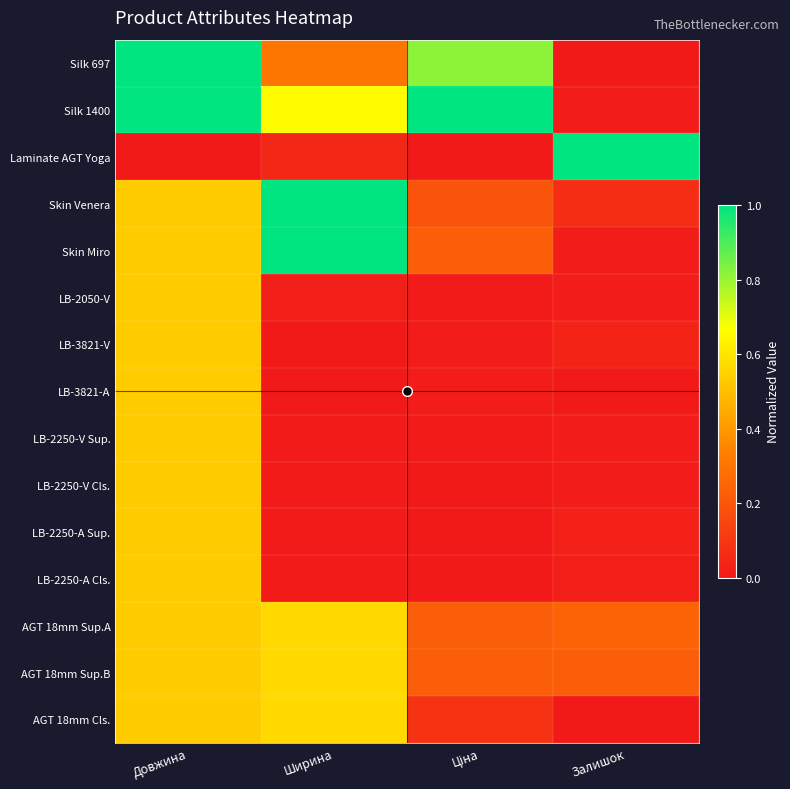

Reading left to right, transcribe all the data shown in this chart.

Silk 697: Довжина=1.0	Ширина=0.3	Ціна=0.8	Залишок=0.0
Silk 1400: Довжина=1.0	Ширина=0.7	Ціна=1.0	Залишок=0.0
Laminate AGT Yoga: Довжина=0.0	Ширина=0.0	Ціна=0.0	Залишок=1.0
Skin Venera: Довжина=0.5	Ширина=1.0	Ціна=0.2	Залишок=0.1
Skin Miro: Довжина=0.5	Ширина=1.0	Ціна=0.2	Залишок=0.0
LB-2050-V: Довжина=0.5	Ширина=0.0	Ціна=0.0	Залишок=0.0
LB-3821-V: Довжина=0.5	Ширина=0.0	Ціна=0.0	Залишок=0.0
LB-3821-A: Довжина=0.5	Ширина=0.0	Ціна=0.0	Залишок=0.0
LB-2250-V Sup.: Довжина=0.5	Ширина=0.0	Ціна=0.0	Залишок=0.0
LB-2250-V Cls.: Довжина=0.5	Ширина=0.0	Ціна=0.0	Залишок=0.0
LB-2250-A Sup.: Довжина=0.5	Ширина=0.0	Ціна=0.0	Залишок=0.0
LB-2250-A Cls.: Довжина=0.5	Ширина=0.0	Ціна=0.0	Залишок=0.0
AGT 18mm Sup.A: Довжина=0.5	Ширина=0.6	Ціна=0.2	Залишок=0.2
AGT 18mm Sup.B: Довжина=0.5	Ширина=0.6	Ціна=0.2	Залишок=0.2
AGT 18mm Cls.: Довжина=0.5	Ширина=0.6	Ціна=0.1	Залишок=0.0